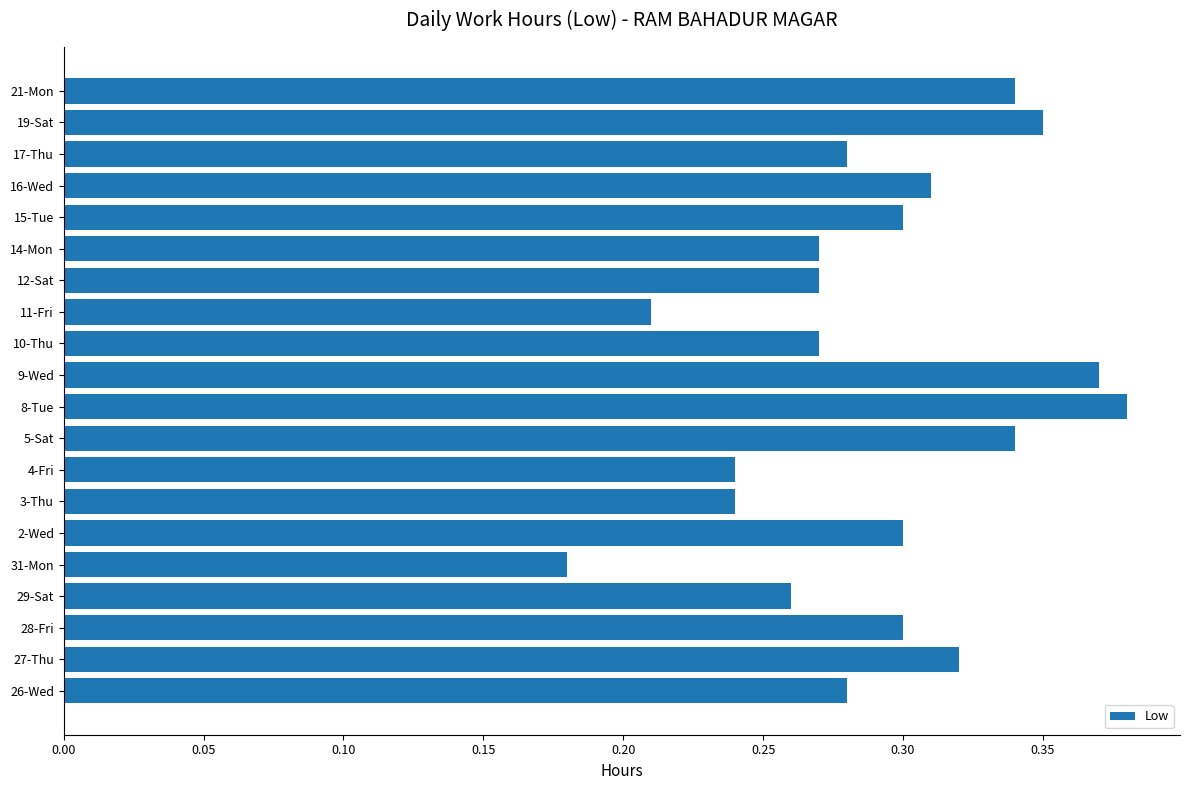

Between 3-Thu and 8-Tue, which is larger?

8-Tue